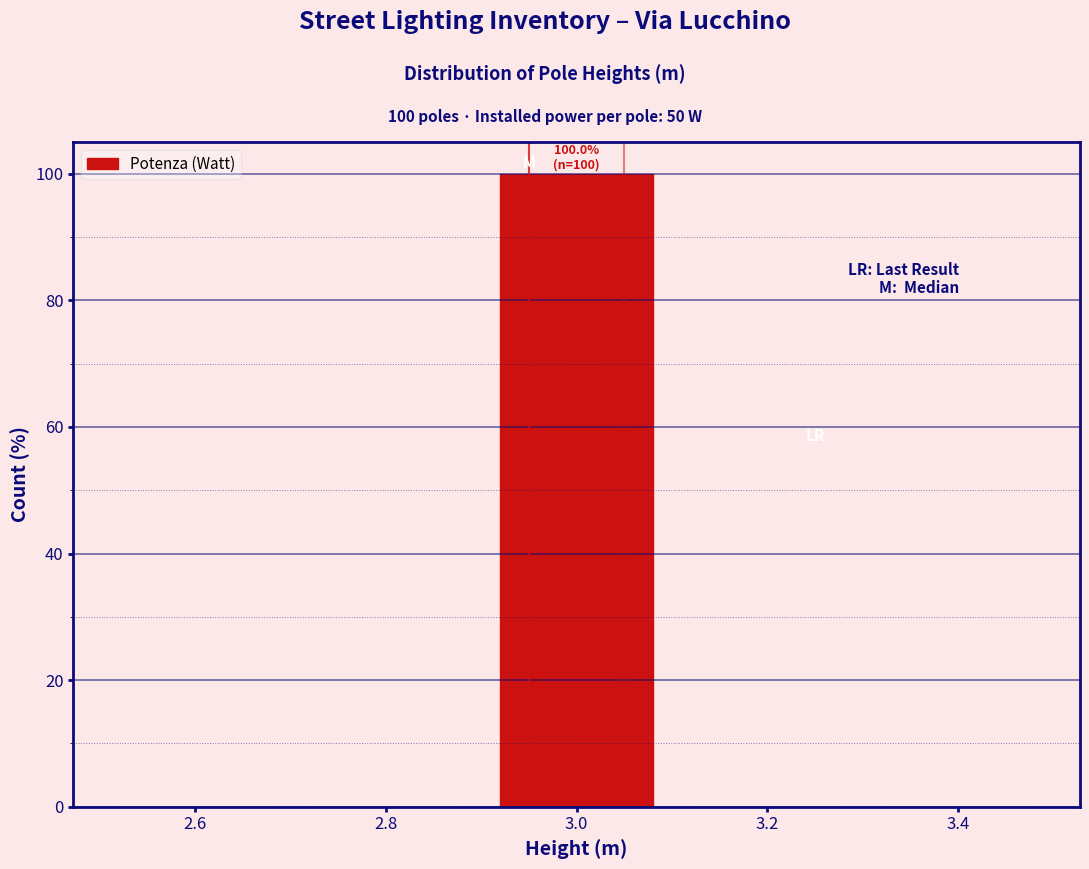

Over which range of the x-axis is the bar tallest?

2.9 to 3.1